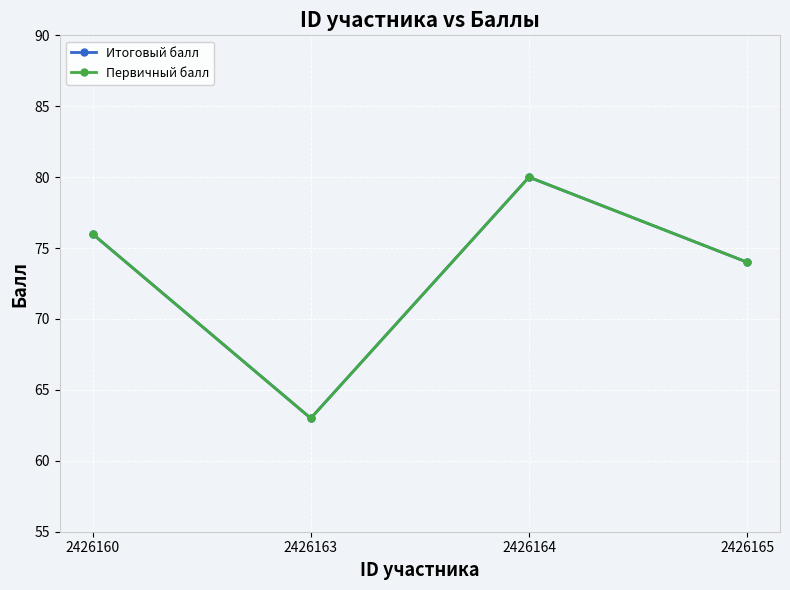

List the labels in order of Итоговый балл value, smallest first.

2426163, 2426165, 2426160, 2426164